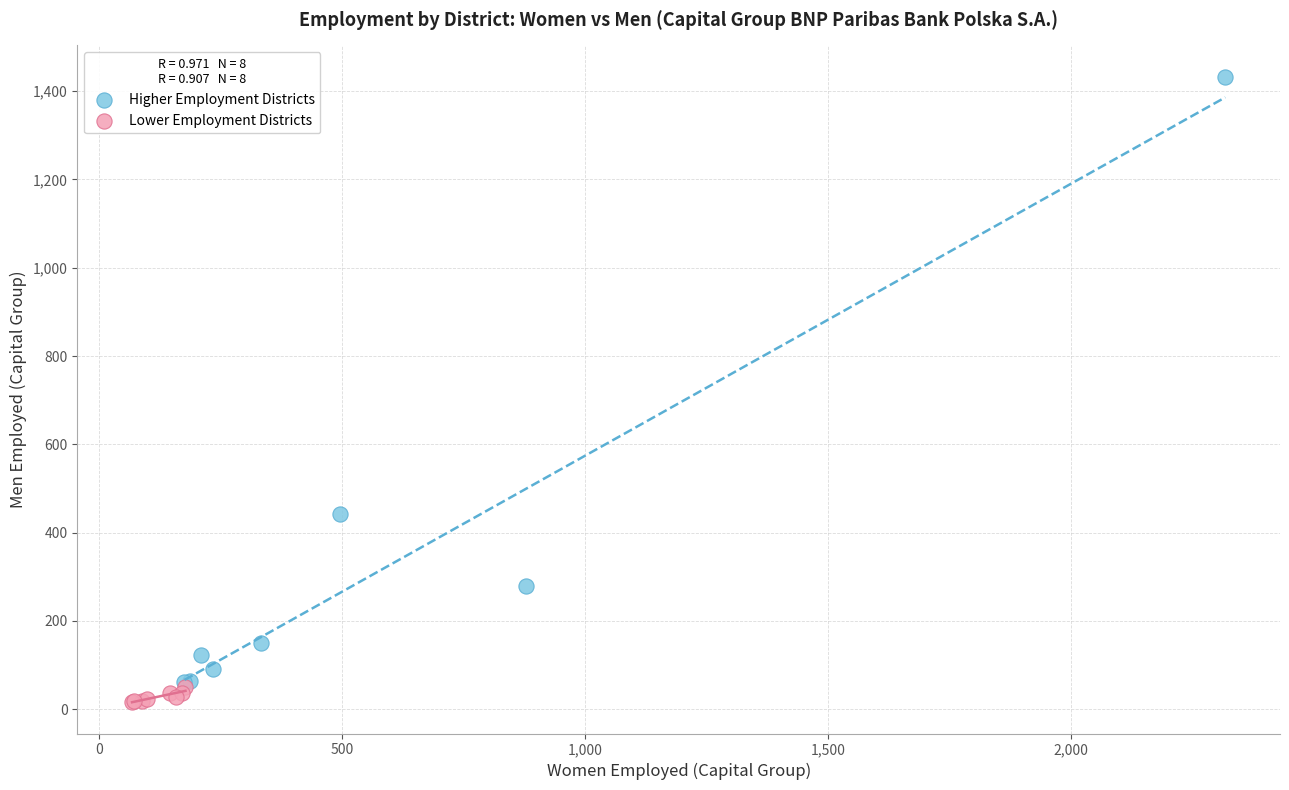

Which series reaches the minimum Y coordinate?

Lower Employment Districts